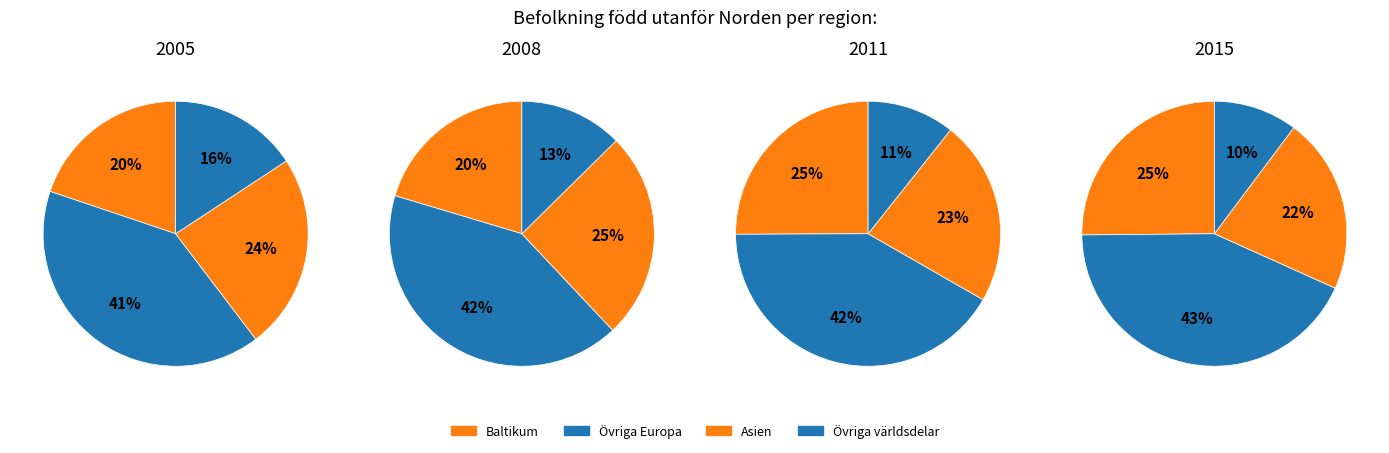

Is it true that Övriga världsdelar is 11% of the pie?

True